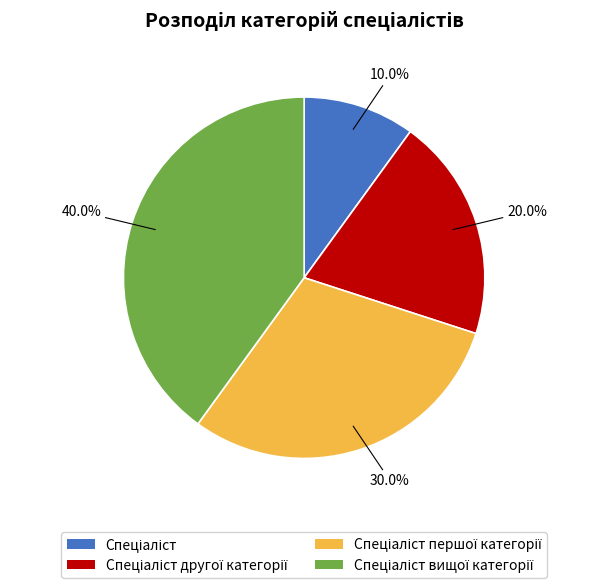

Does any single category account for the majority?

No